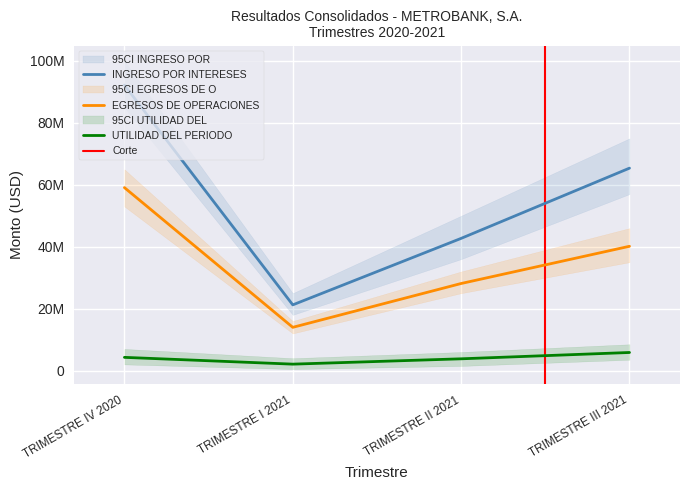

What position from the right is TRIMESTRE I 2021?

3